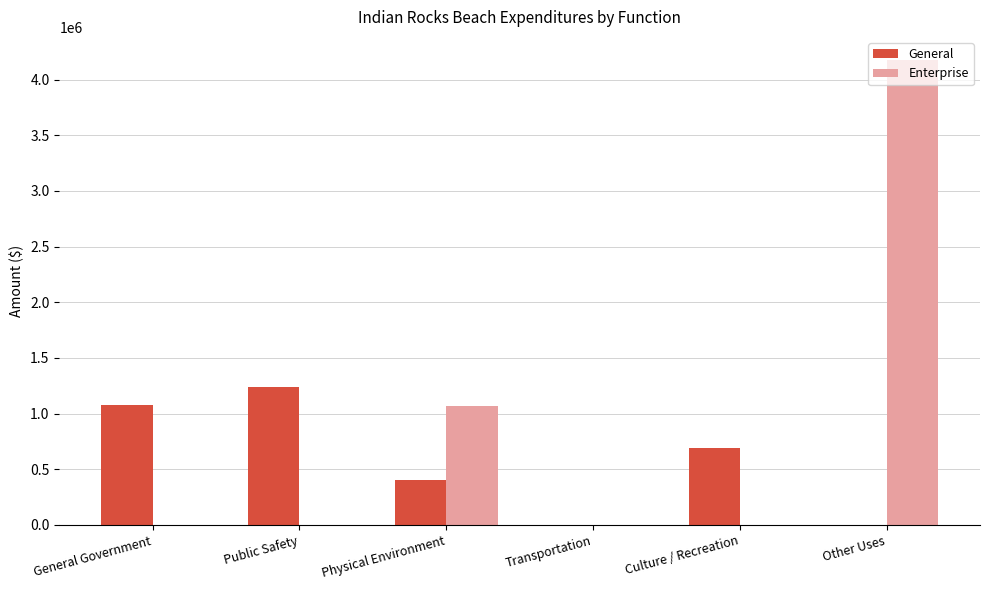

What is the difference between the General values at General Government and Physical Environment?

676077